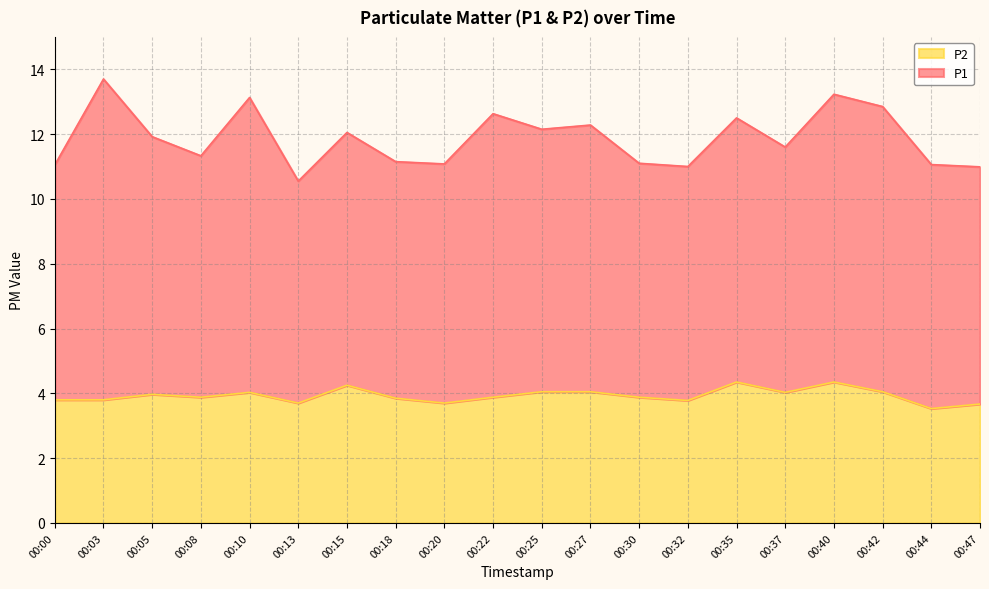

What is the change in value from 00:00 to 00:18?

+0.1